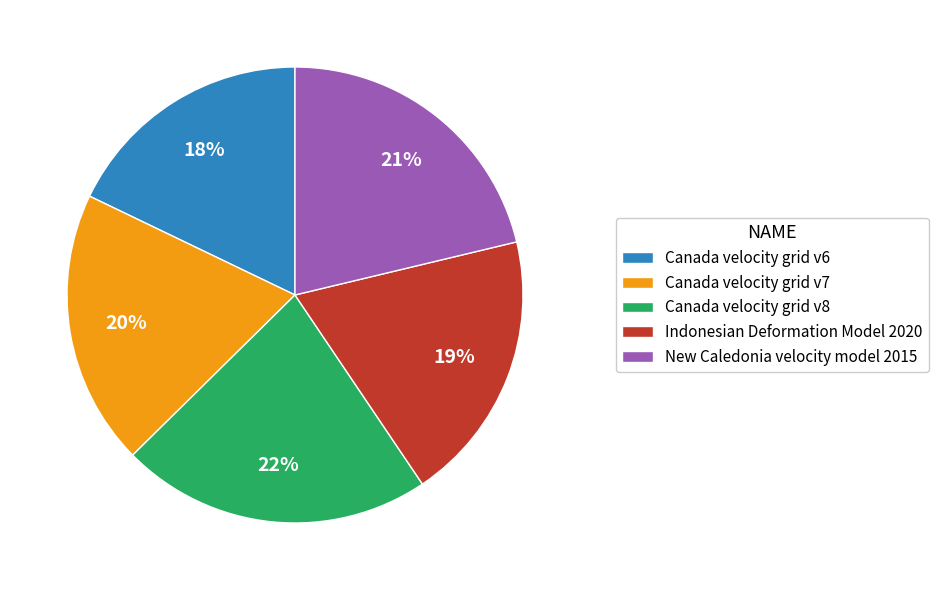

To the nearest percent, what is the difference between the New Caledonia velocity model 2015 and Indonesian Deformation Model 2020 slice percentages?

2%